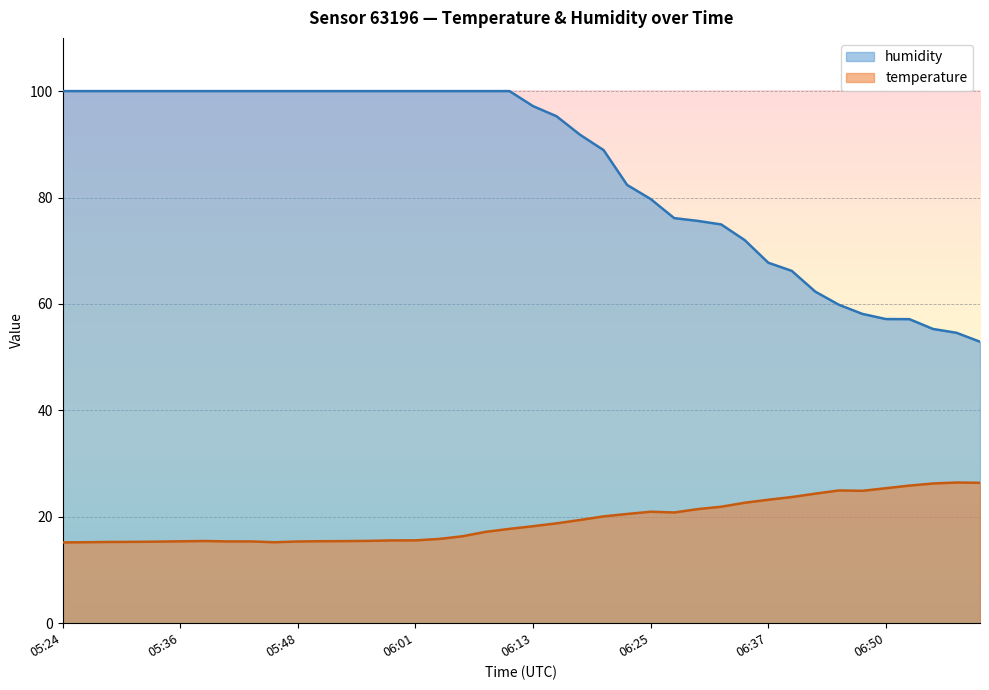

What are all the series names shown in the legend?

humidity, temperature